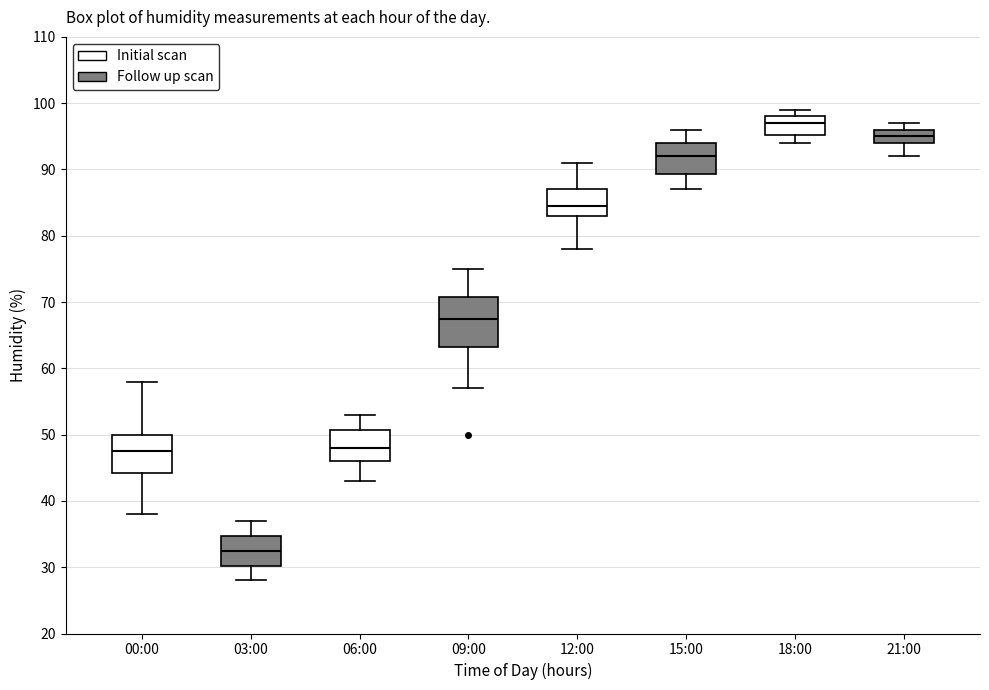

Where is the upper edge of the box for 06:00 on the y-axis? The values are not printed on the chart, so give them approximately, as read against the axis.

51